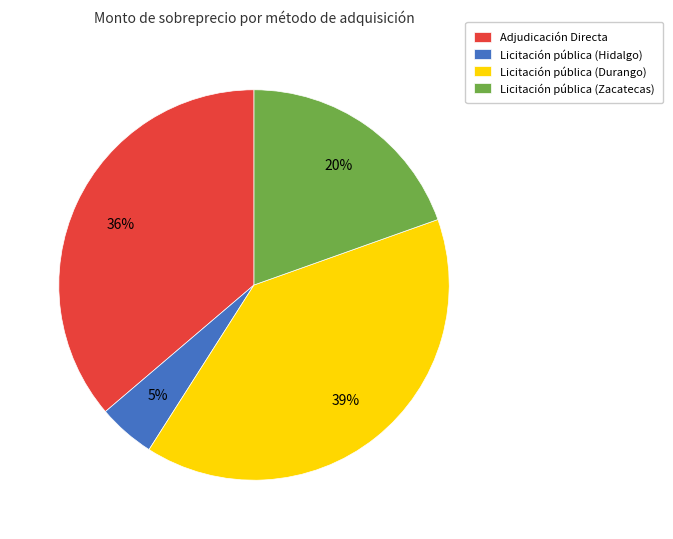

What percentage is the Adjudicación Directa slice, to the nearest percent?

36%